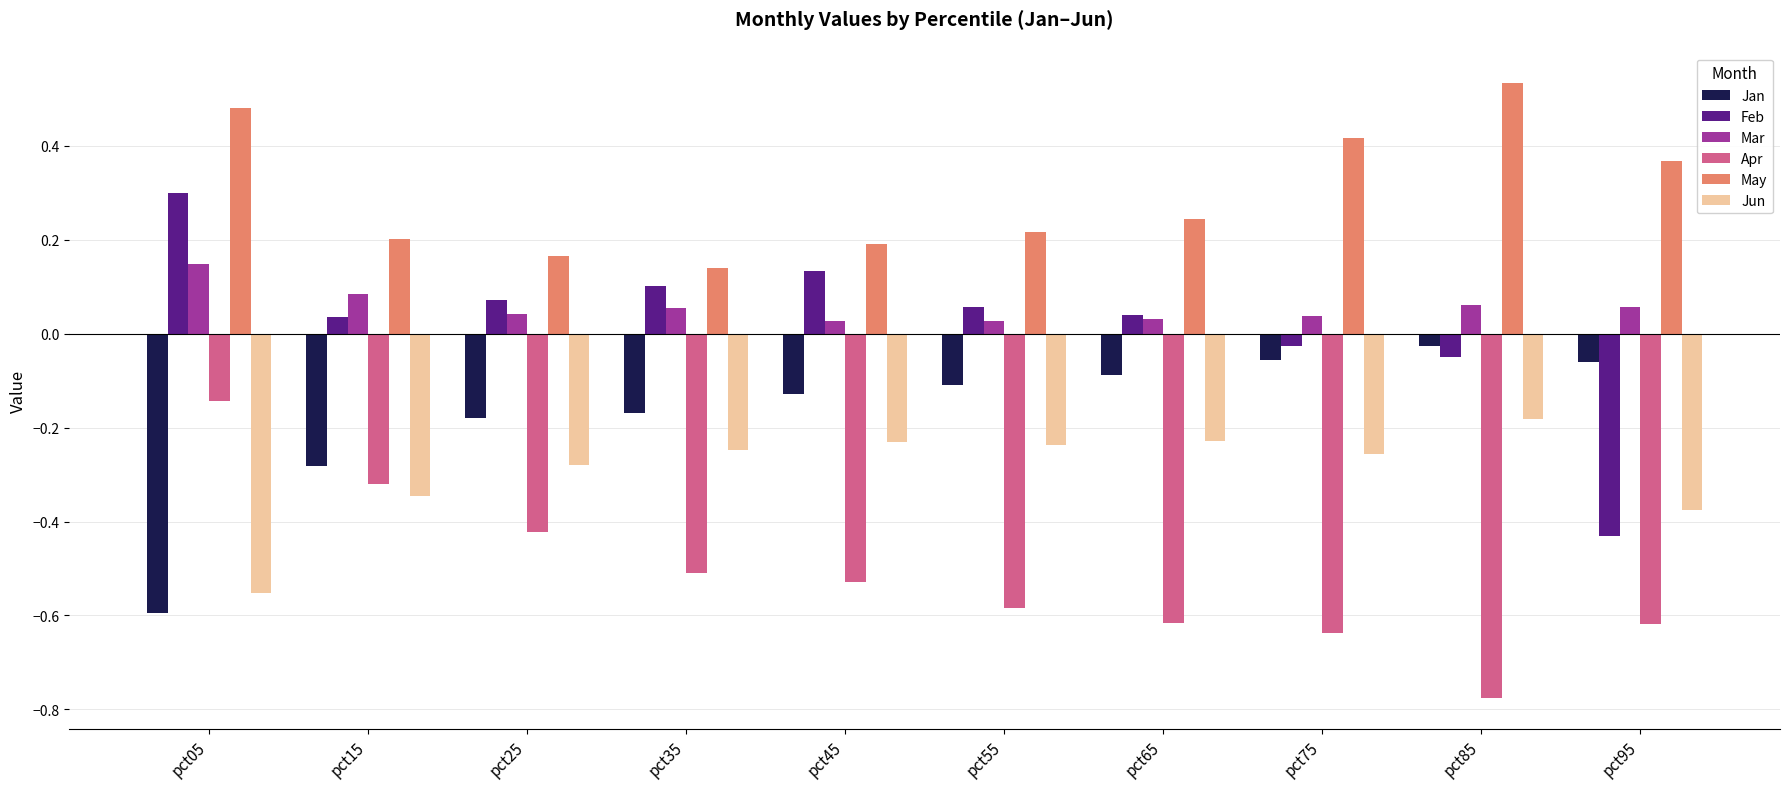

Count the number of categories in the chart.

10